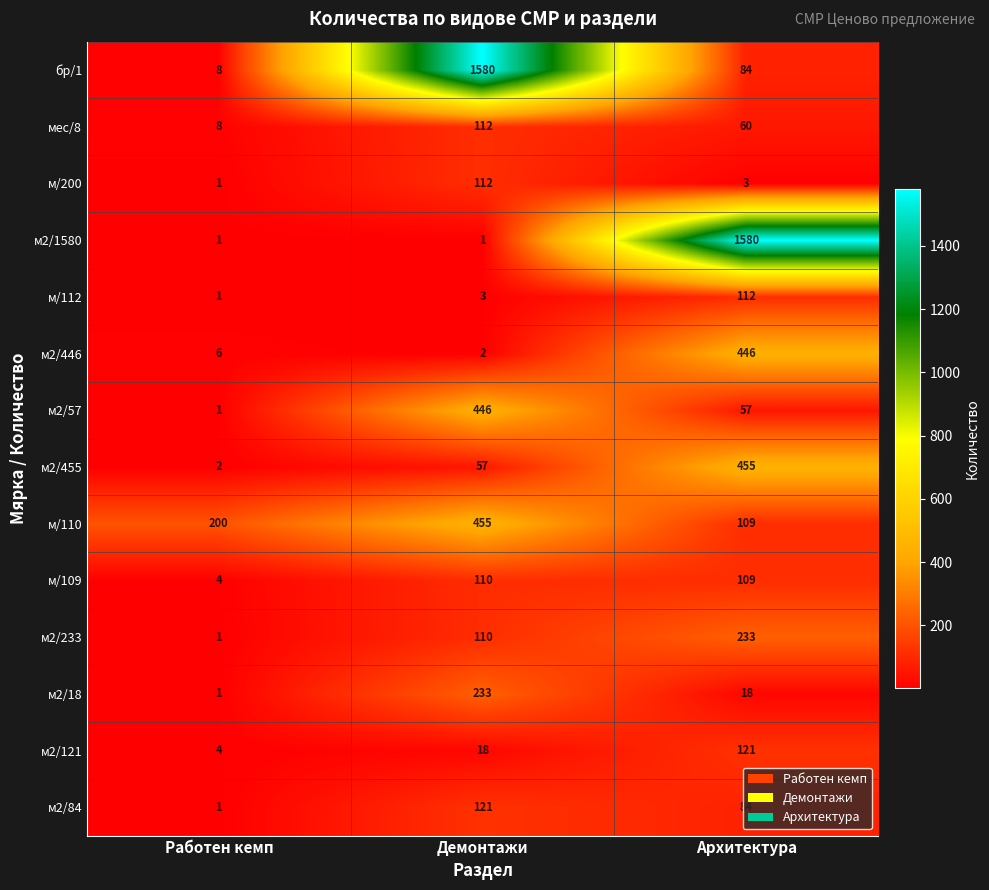

The м/200 series shows 3 at Архитектура. True or false?

True